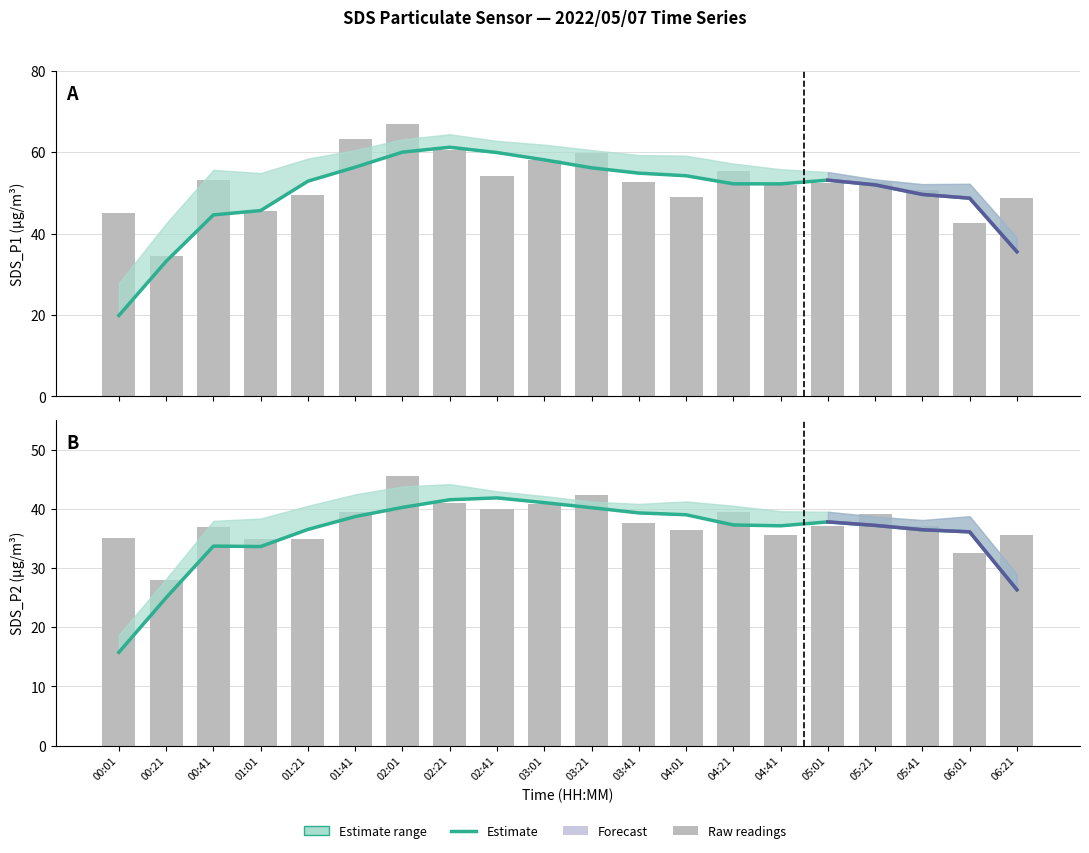

What position from the right is 05:41?

3